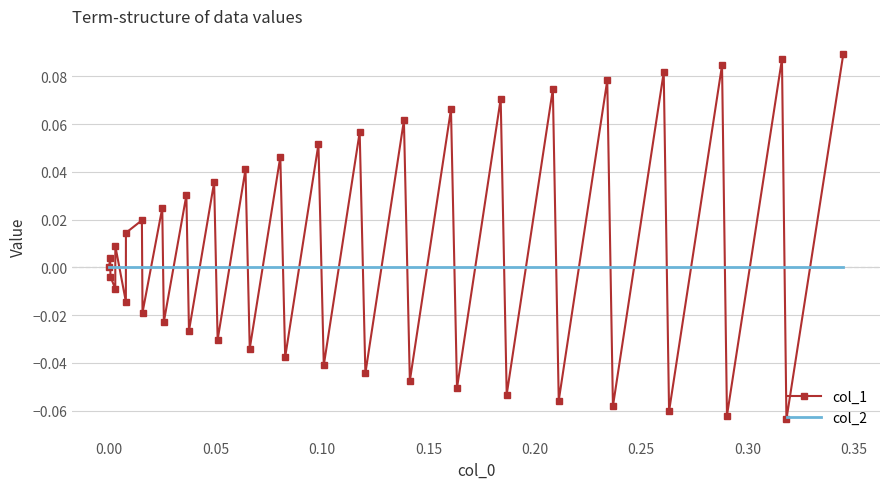

Which series has the largest range (max minus min)?

col_1